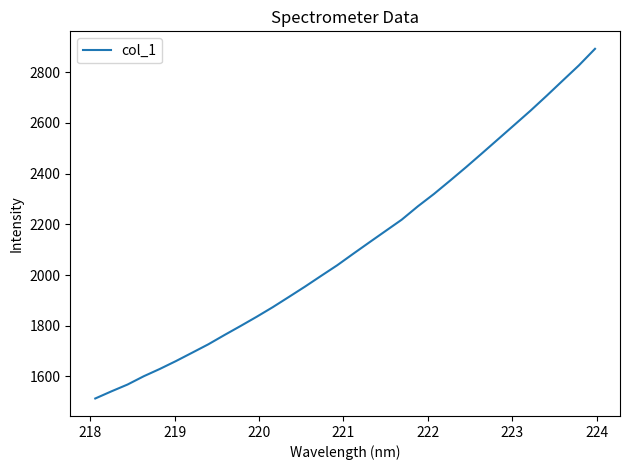

Reading left to right, what are all the values shown in this chart?

1513.3	1541.4	1568.3	1600.8	1629.8	1660.8	1693.6	1726.7	1763.3	1798.9	1835.3	1873.3	1913.6	1954.3	1996.7	2038.6	2084.2	2129.2	2173.8	2218.3	2270.8	2319.6	2372.1	2425.6	2480.8	2536.6	2592.4	2648.3	2707.0	2767.0	2826.6	2891.9